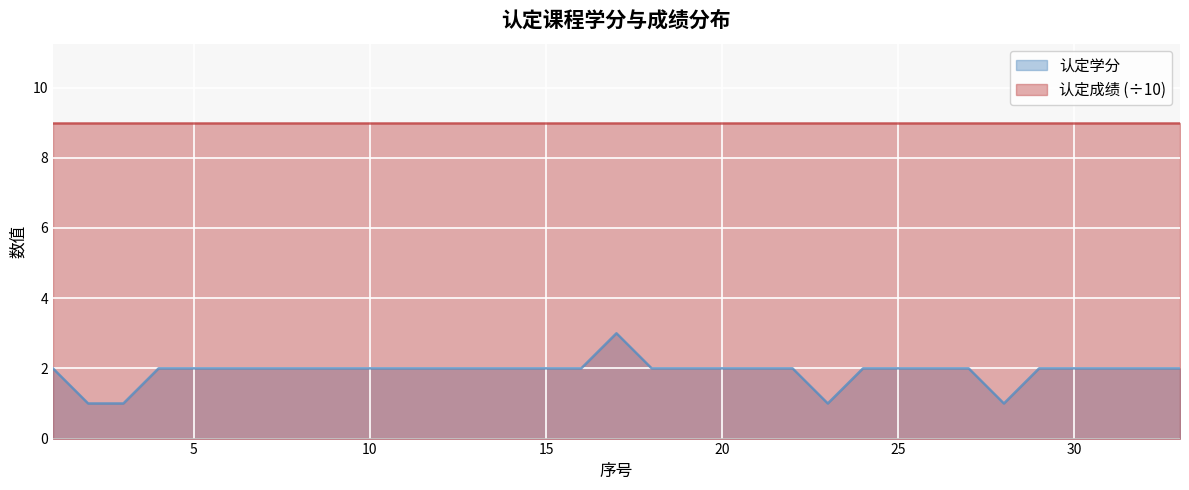

True or false: there are more than 2 points higher than both neighbors.

False